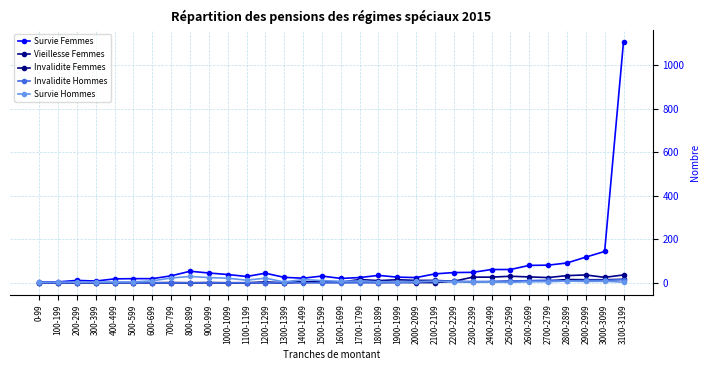

What is the label of the 11th point from the left?

1000-1099